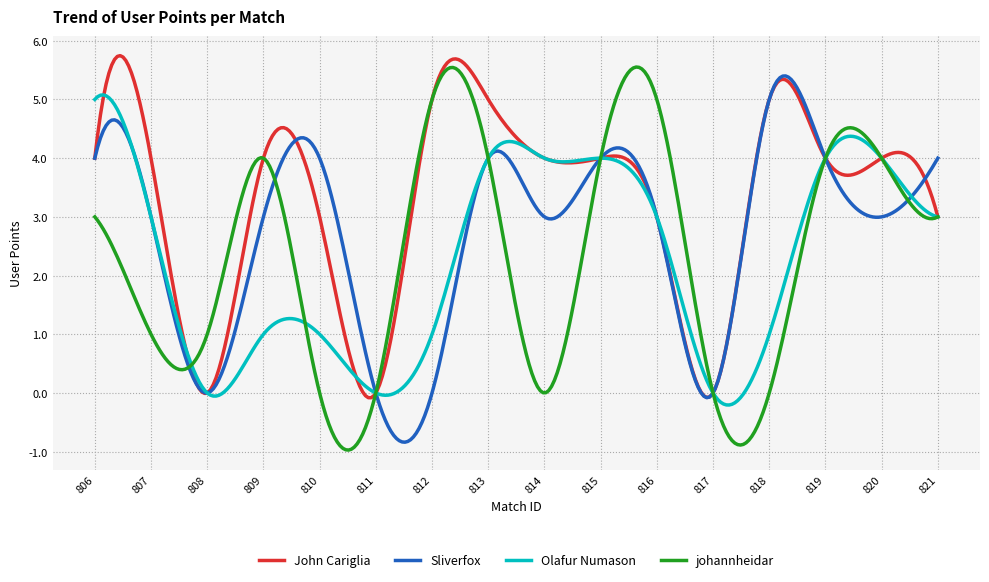

How many lines are shown in the chart?

4